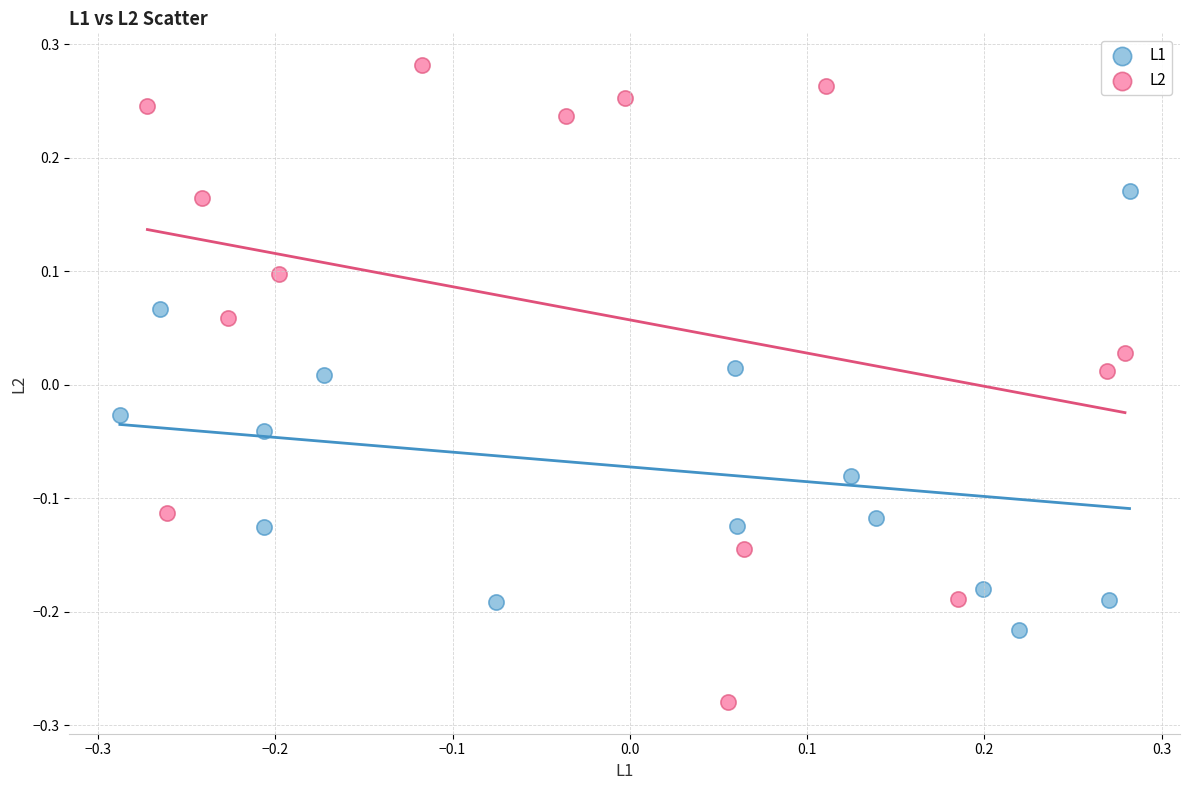

Which series reaches the minimum Y coordinate?

L2